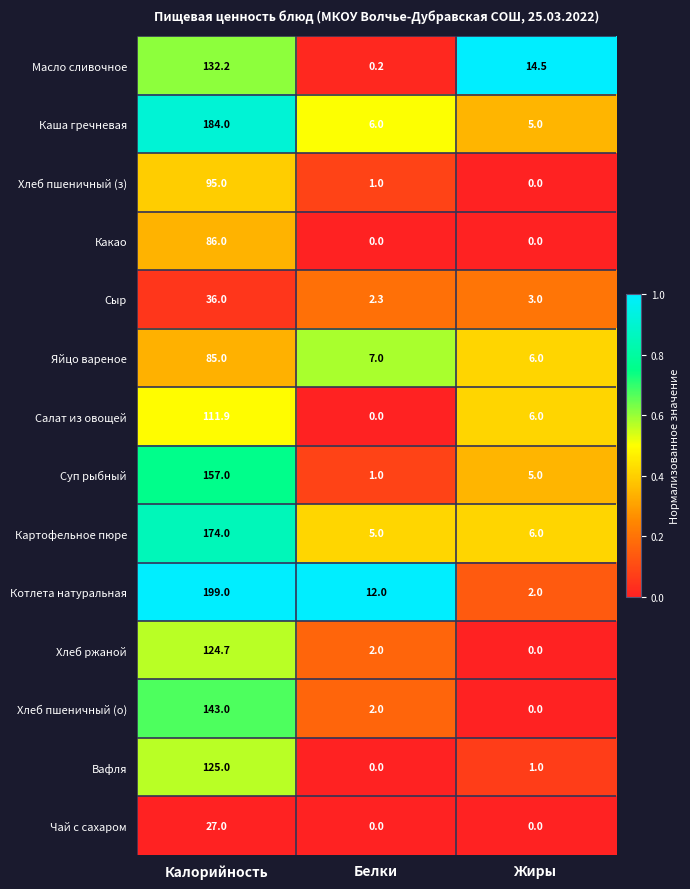

The value of Каша гречневая at Белки is 6.0. True or false?

True